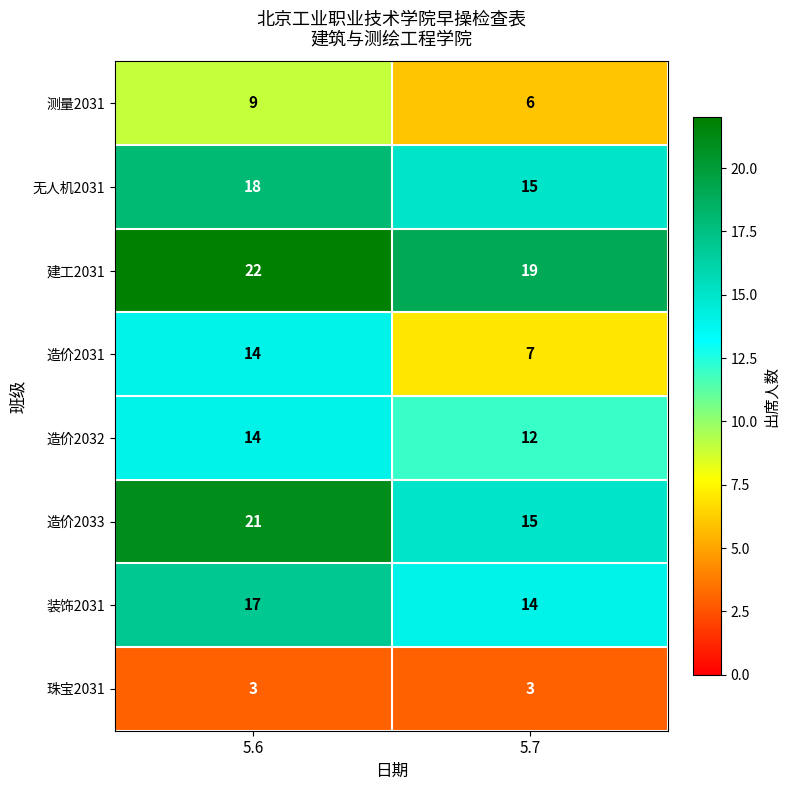

What is the minimum value shown in the chart?

3